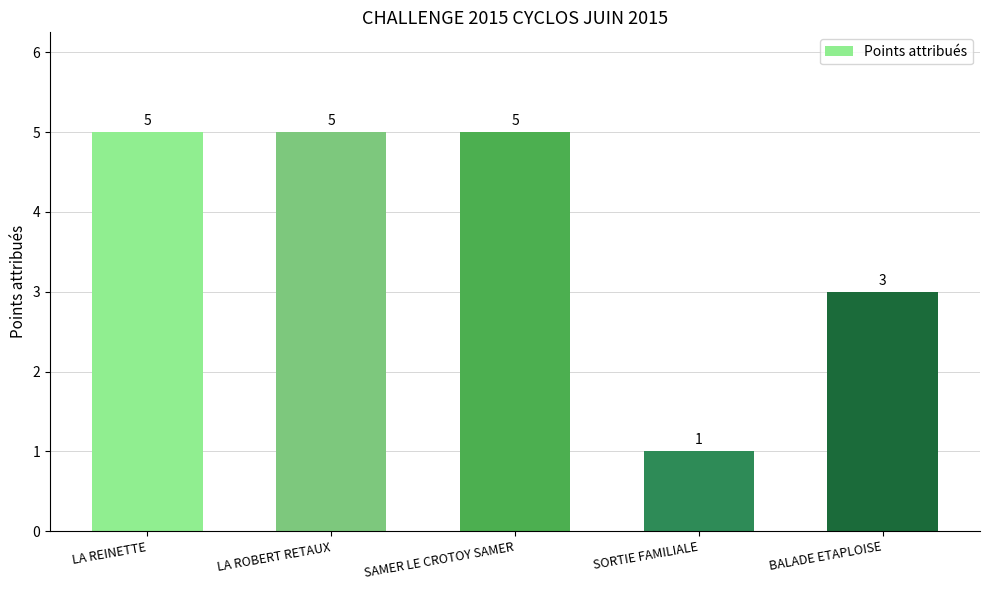

At which label is the value closest to 3?

BALADE ETAPLOISE